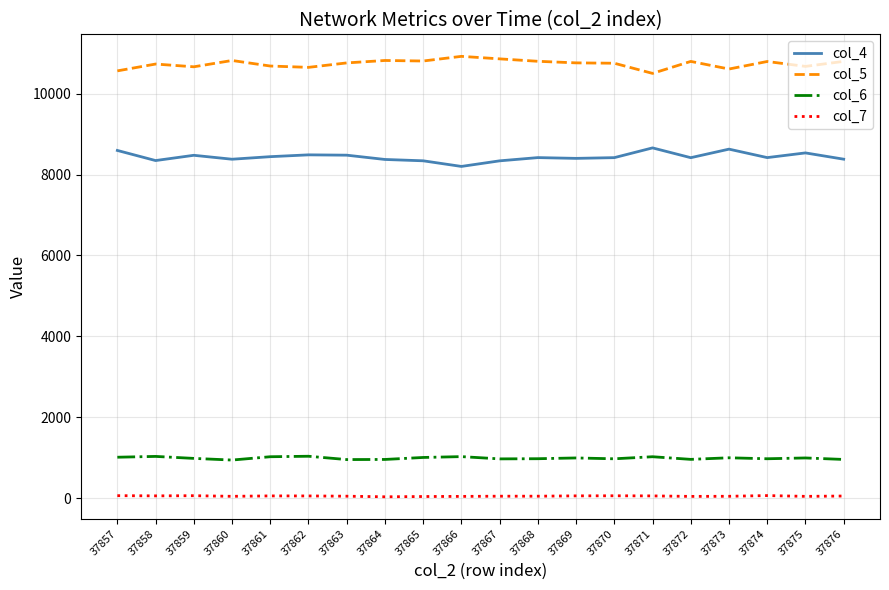

True or false: col_4 and col_7 cross at least once.

False